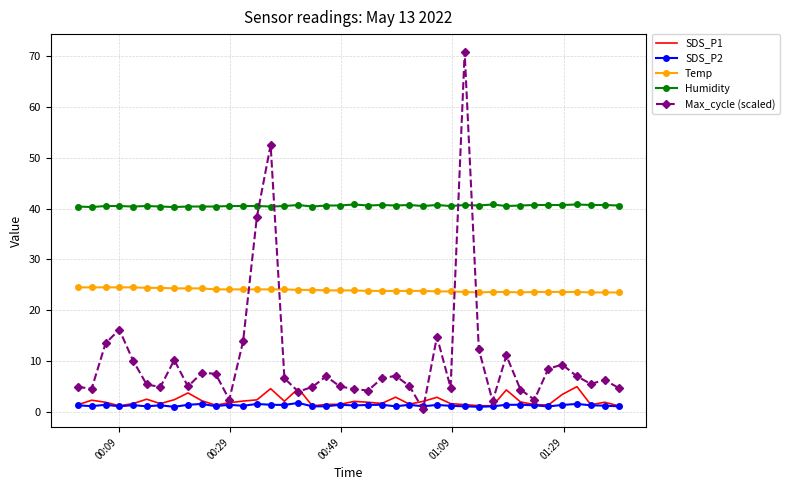

True or false: Temp and SDS_P2 cross at least once.

False